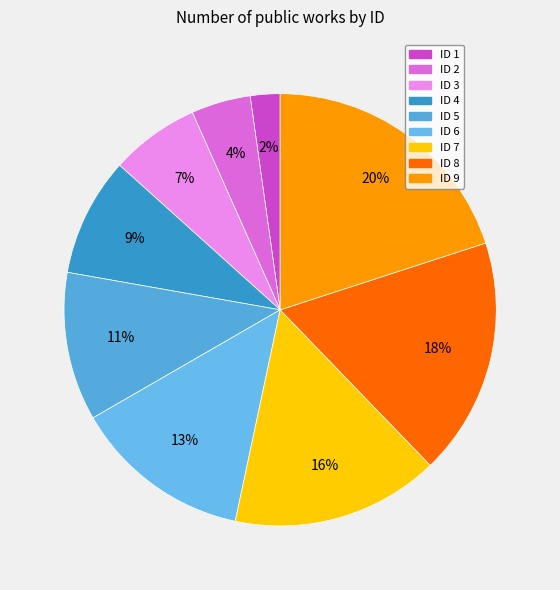

Count the number of slices in the pie.

9